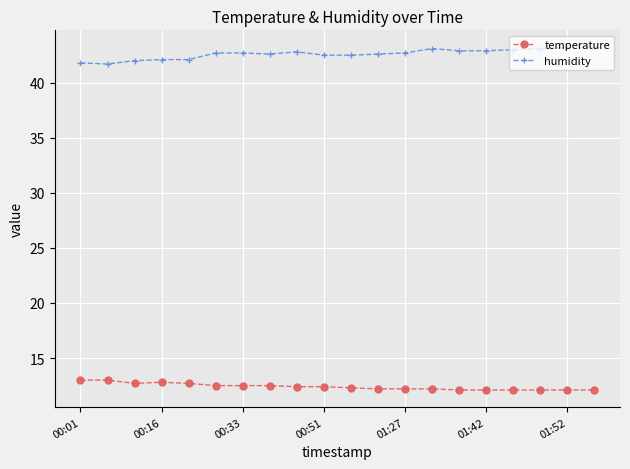

At how many categories does at least one series exceed 25?

20